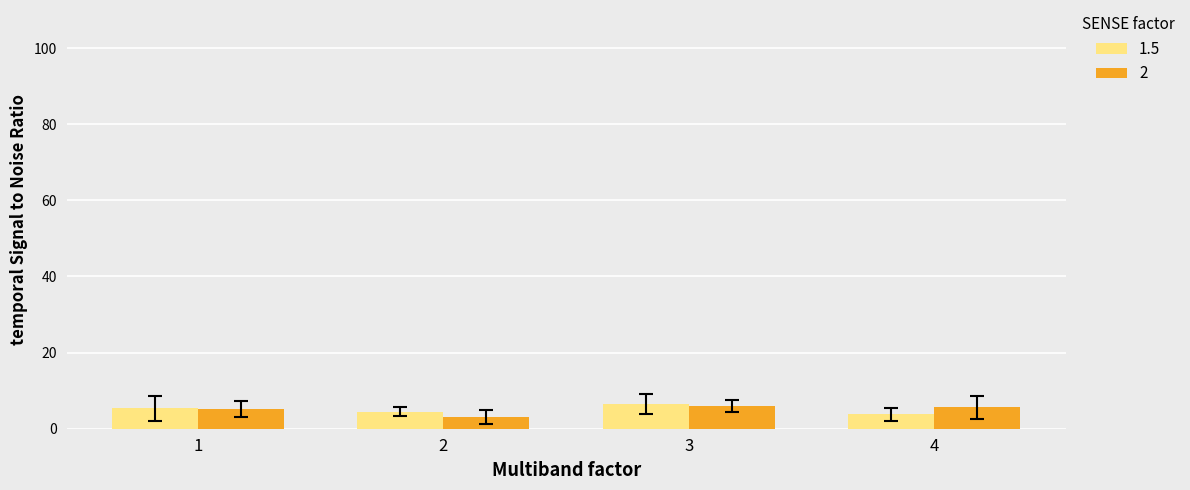

What is the total value across all series at 3?

12.5